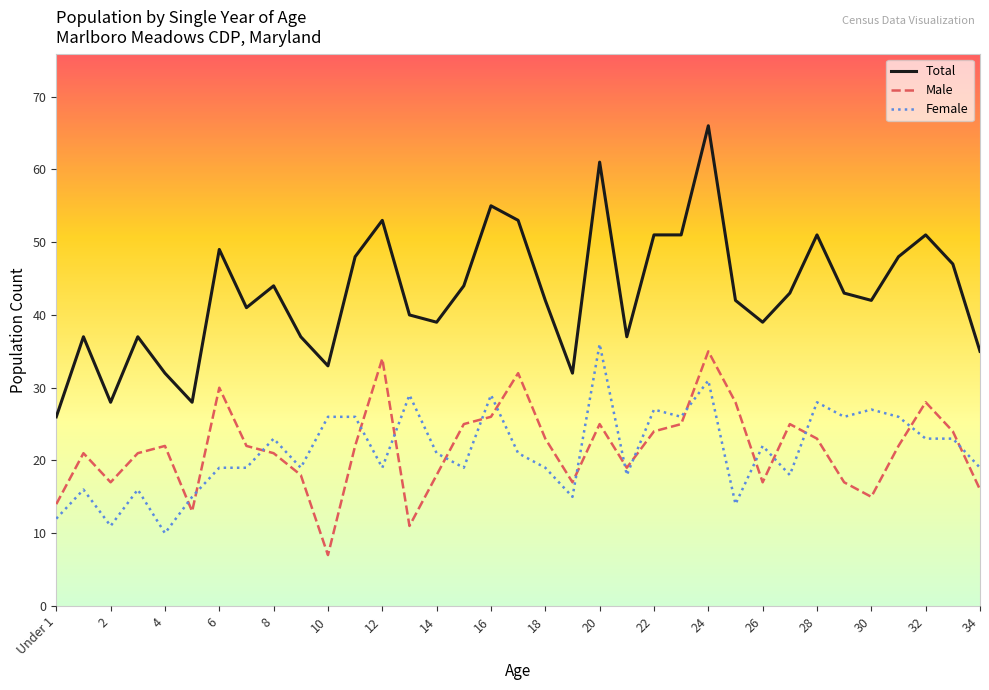

Which series has the widest spread of values?

Total